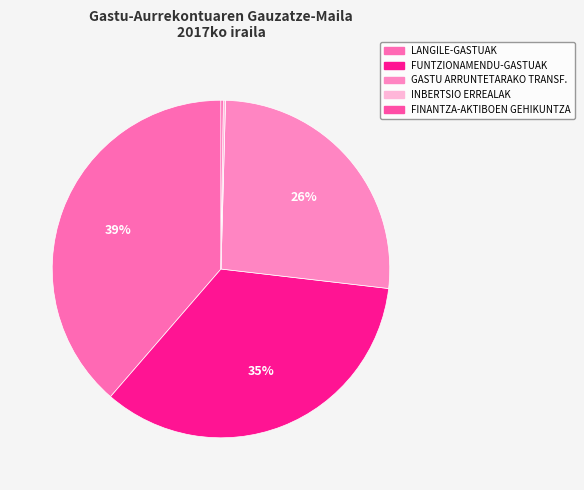

True or false: INBERTSIO ERREALAK accounts for 1% of the total.

False